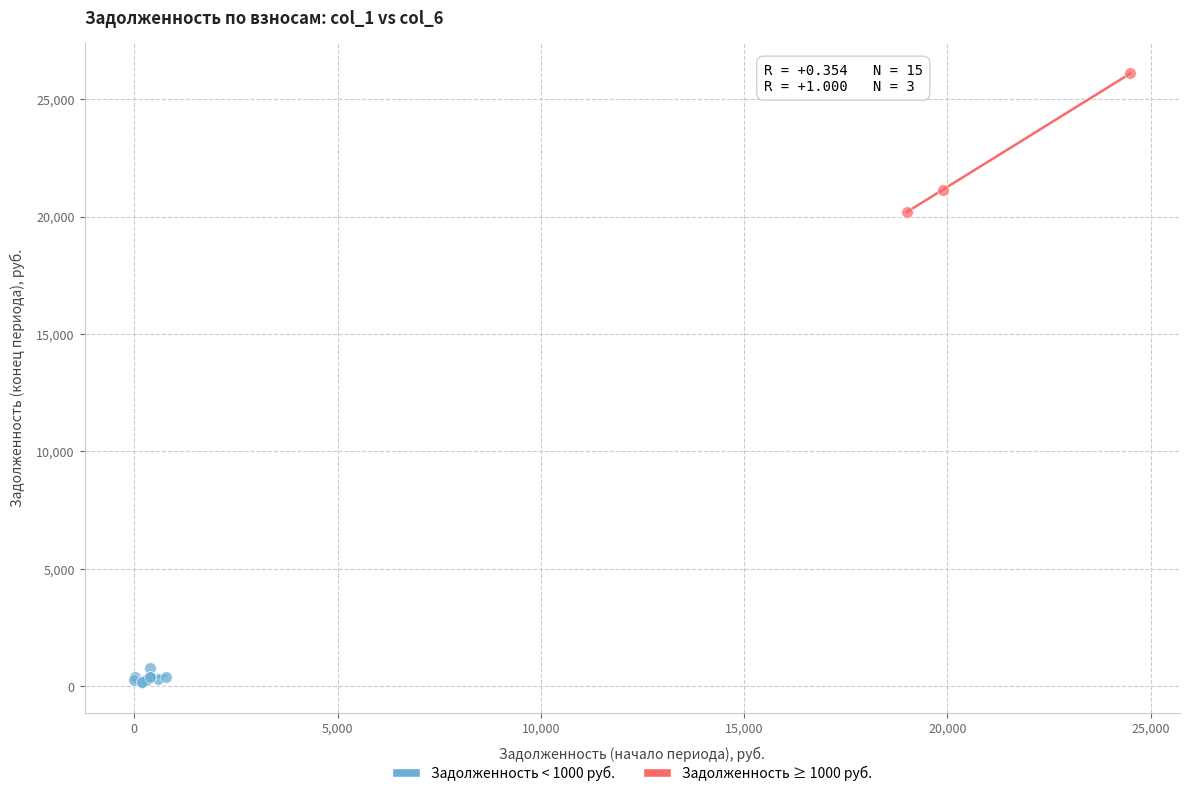

Which series contains the lowest Y value?

Задолженность < 1000 руб.